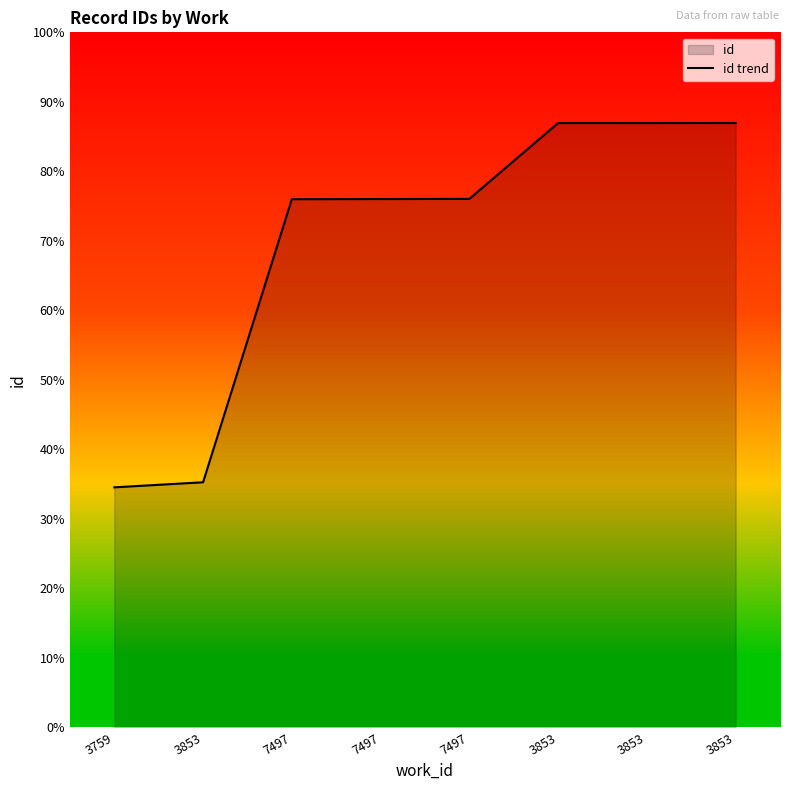

What is the label of the 3rd point from the right?

3853